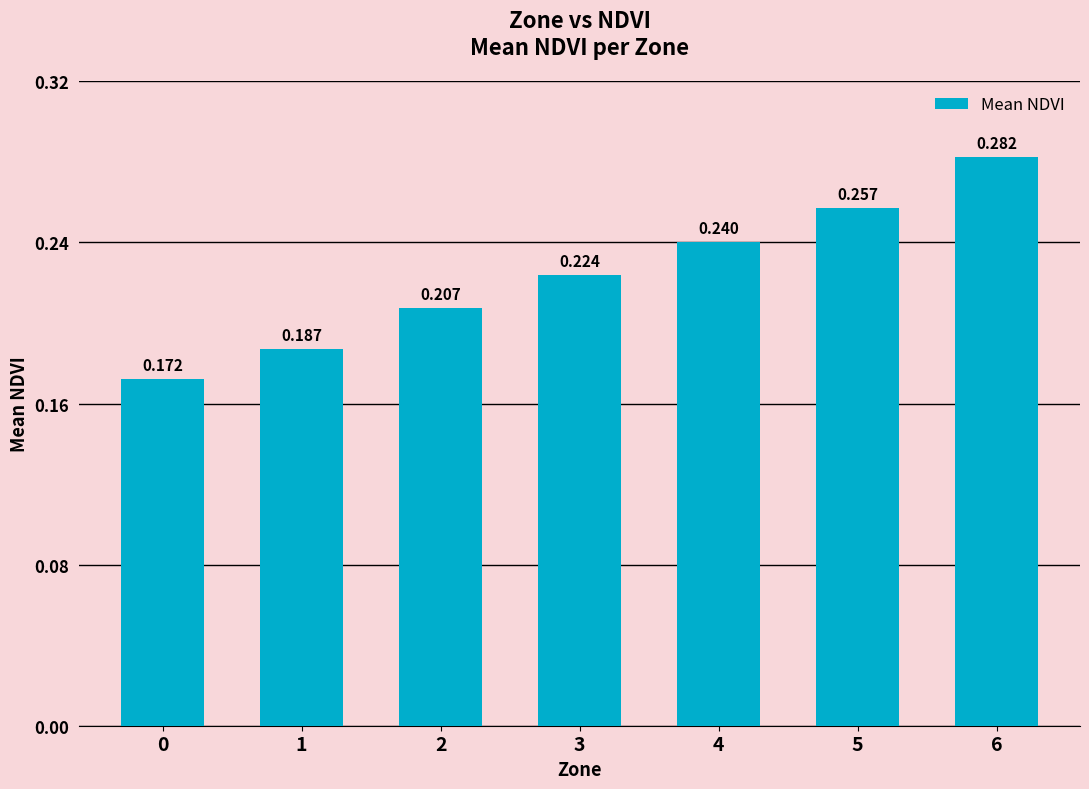

Reading left to right, extract all data points from this chart.

0.2	0.2	0.2	0.2	0.2	0.3	0.3